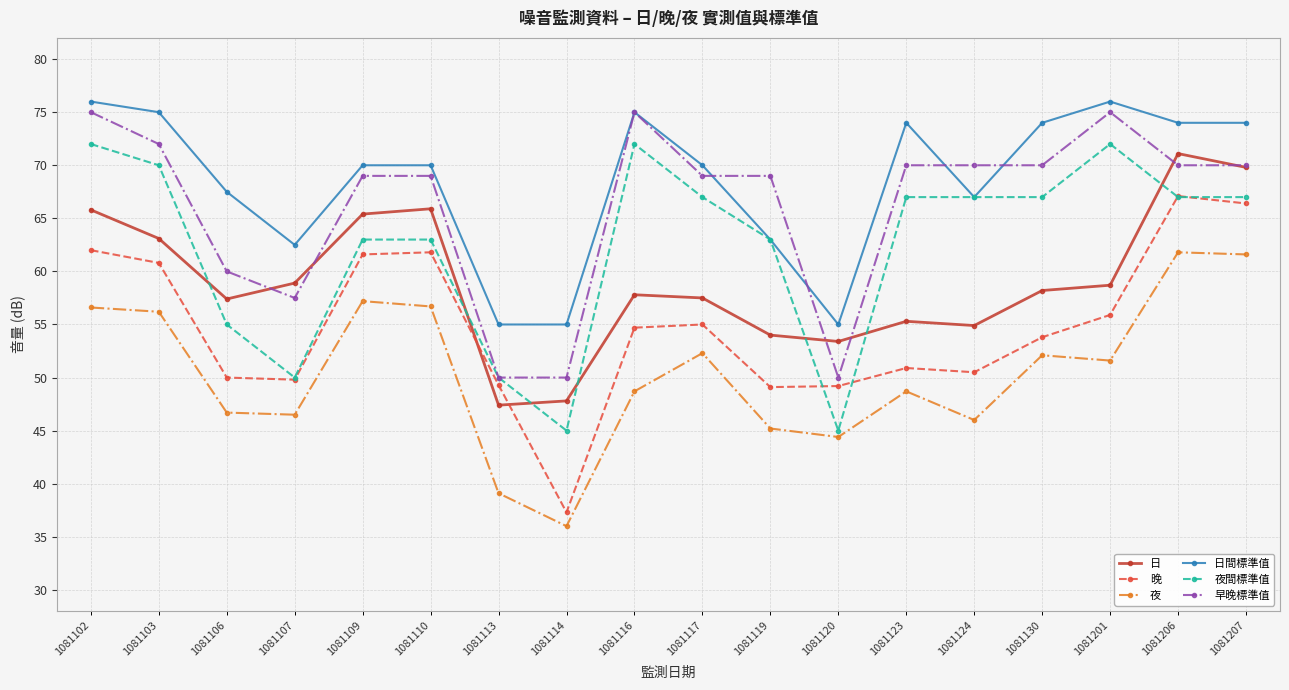

How many series are shown in this chart?

6